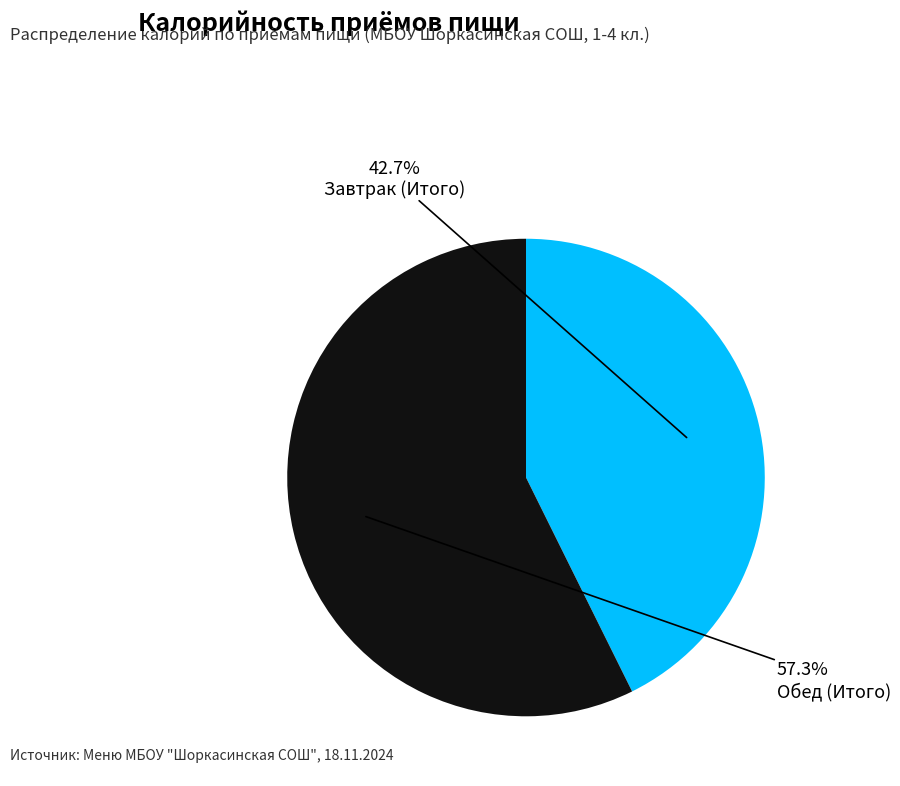

What percentage is the Завтрак (Итого) slice, to the nearest percent?

43%